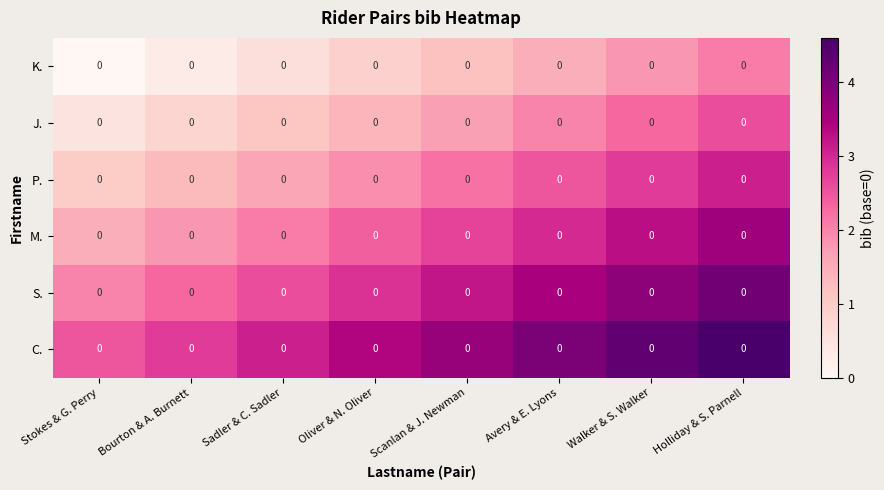

True or false: C. has a value of 1.1 at Oliver & N. Oliver.

False